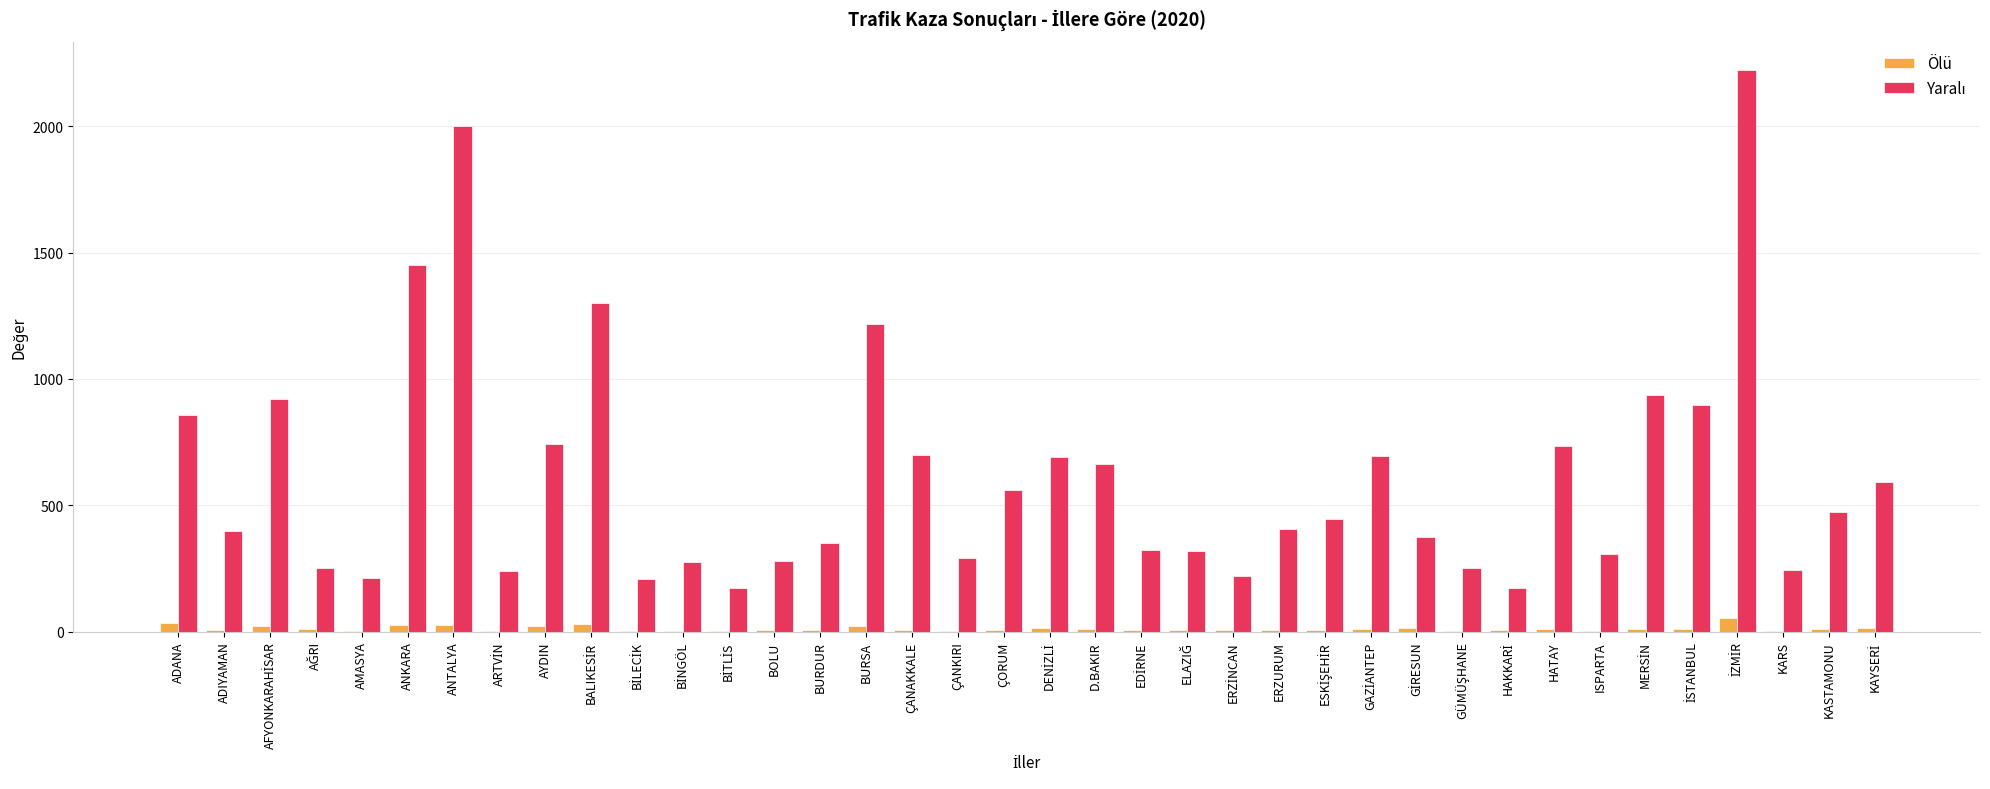

What is the sum of all Ölü values?

451